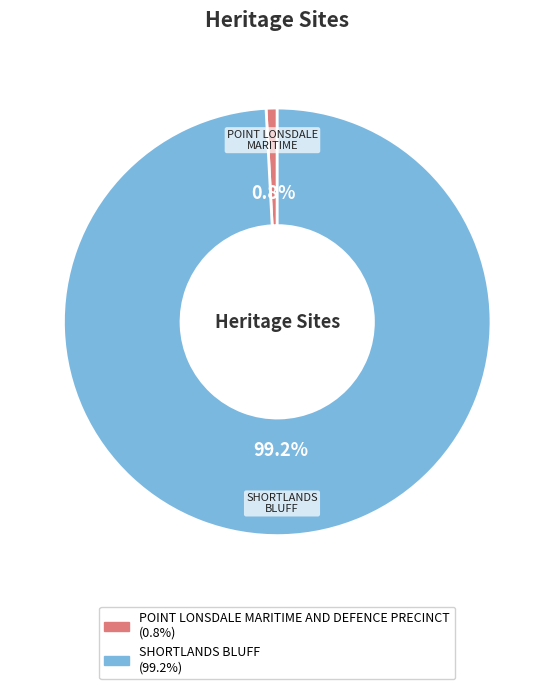

Combined, do POINT LONSDALE MARITIME AND DEFENCE PRECINCT and SHORTLANDS BLUFF account for over 50%?

Yes